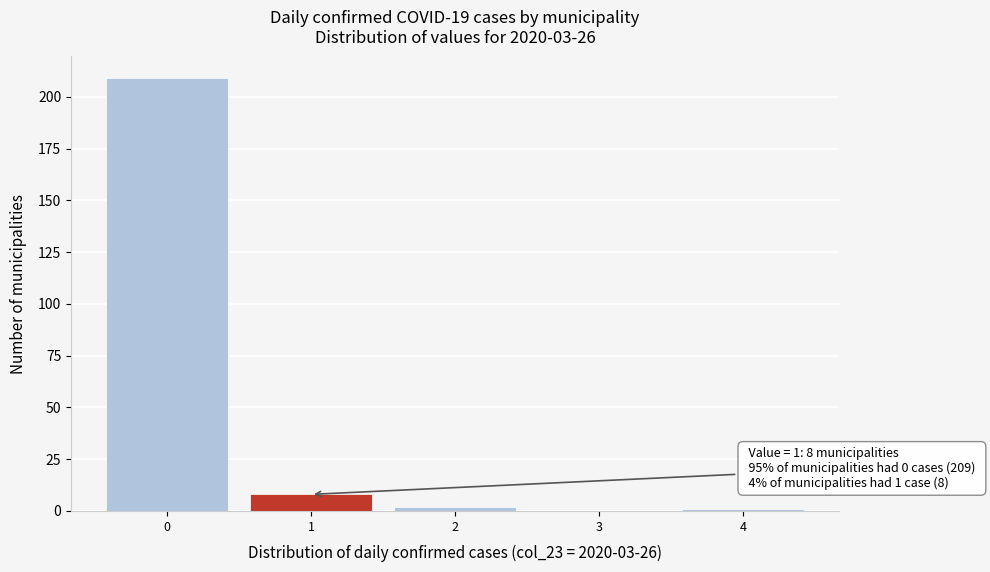

Over which range of the x-axis is the bar tallest?

-0.5 to 0.5